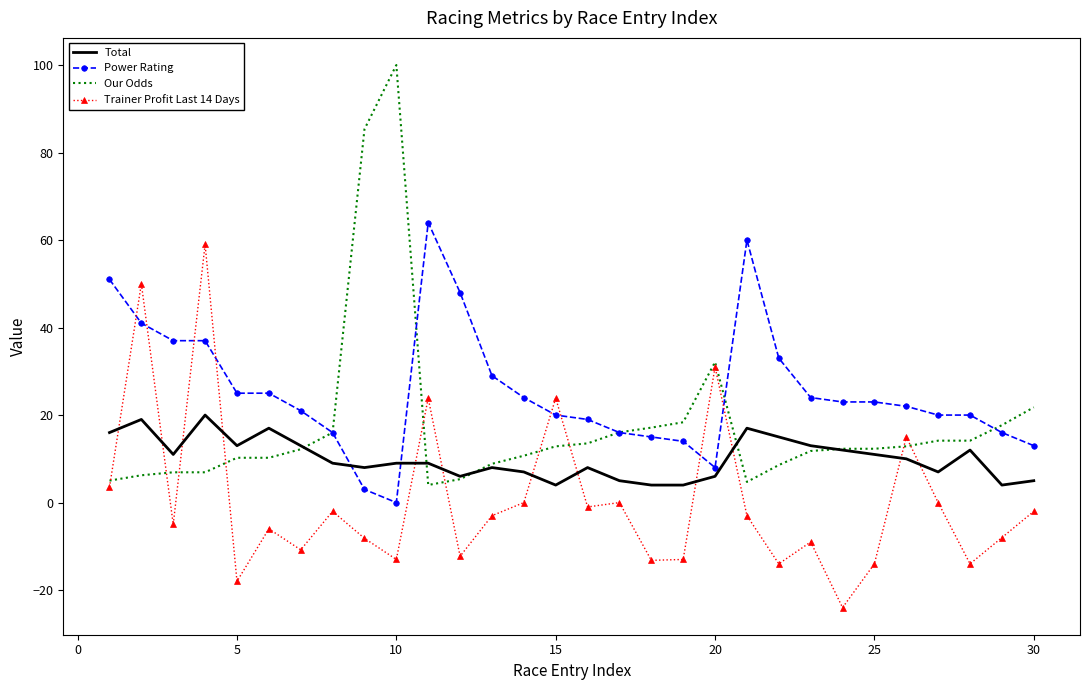

At how many categories does at least one series exceed 54?

5